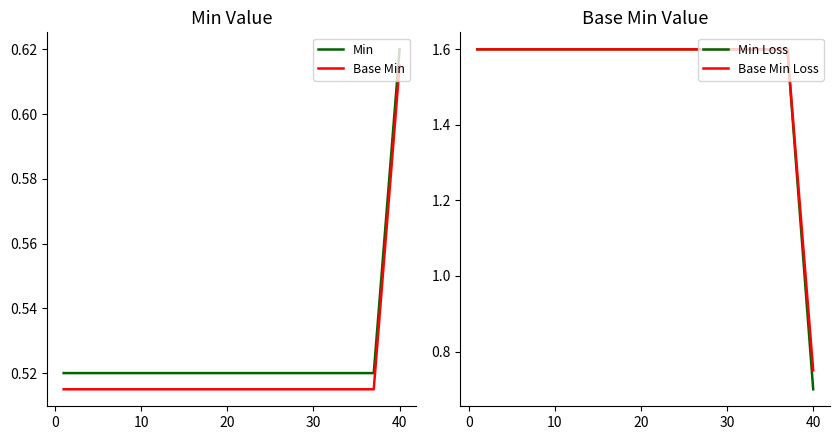

Which series has the largest total across all categories?

Base Min Loss